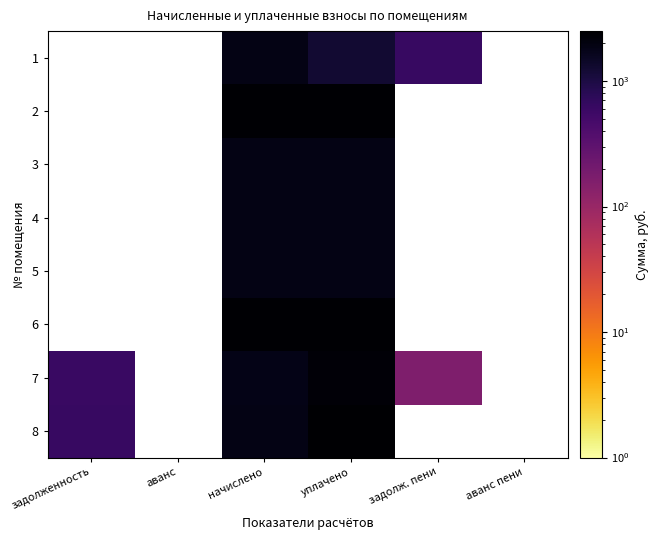

How many data points does each series have?

6